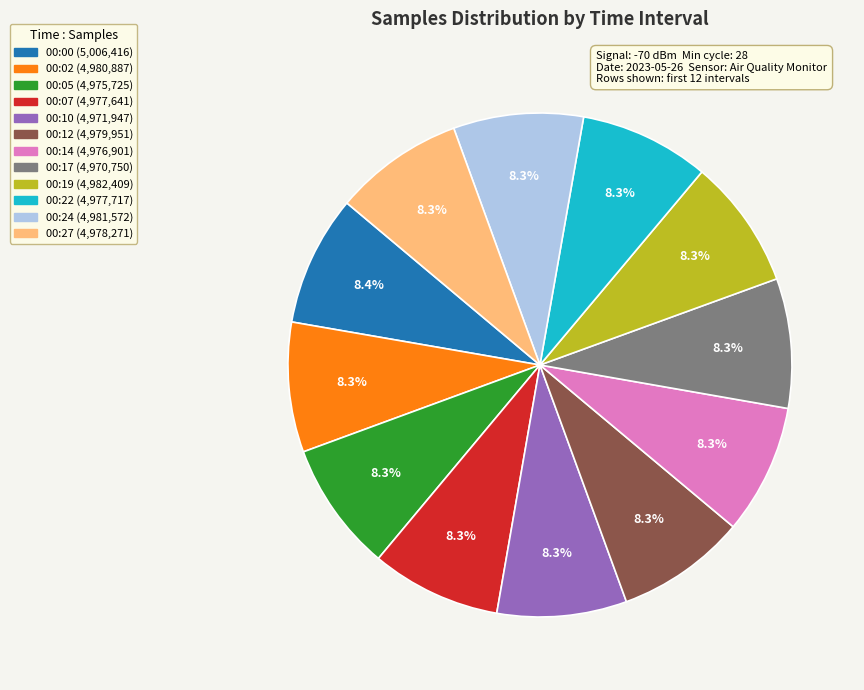

True or false: 00:02 accounts for 3% of the total.

False